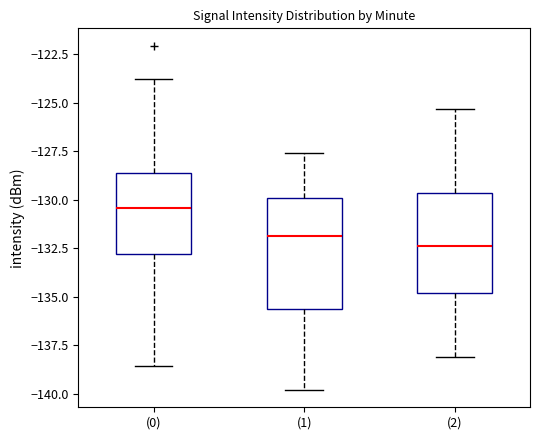

Which box's median line is the lowest?

(2)